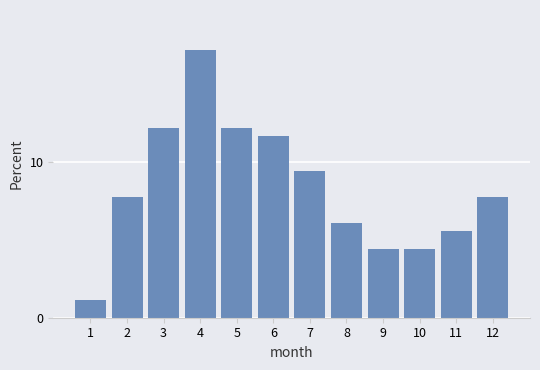

The chart shows a value of 11.7 at 12. True or false?

False